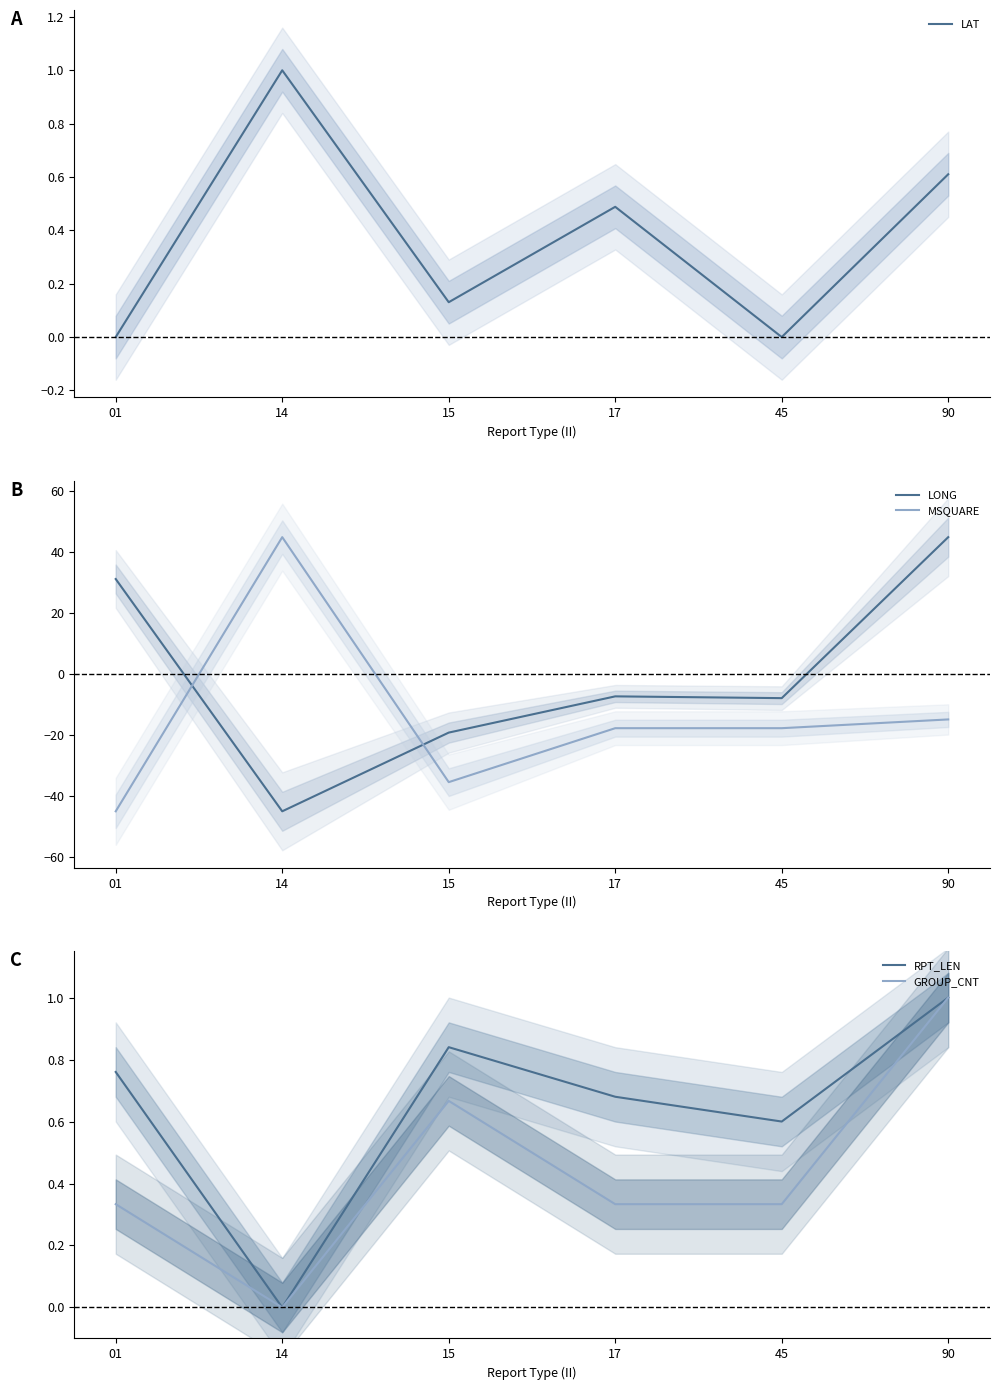

At 15, list the series in order from smallest to largest.

MSQUARE, LONG, LAT, GROUP_CNT, RPT_LEN